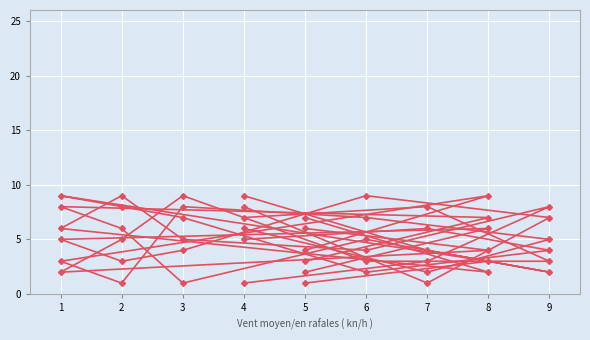

Which category has the highest value across all series?

2